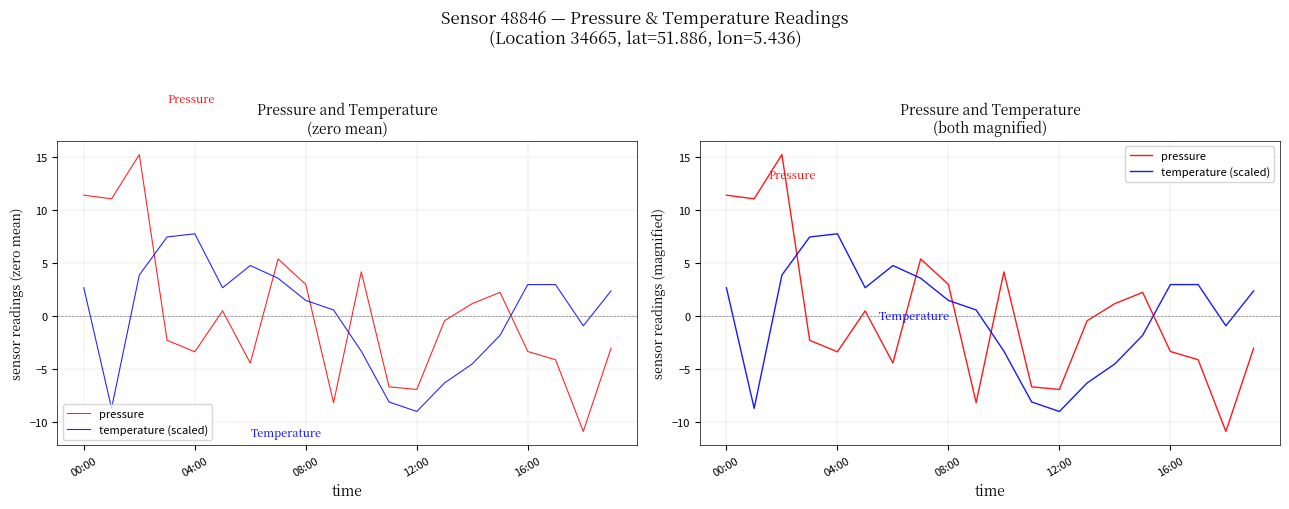

What is the difference between the highest and lowest values at 14?

5.7